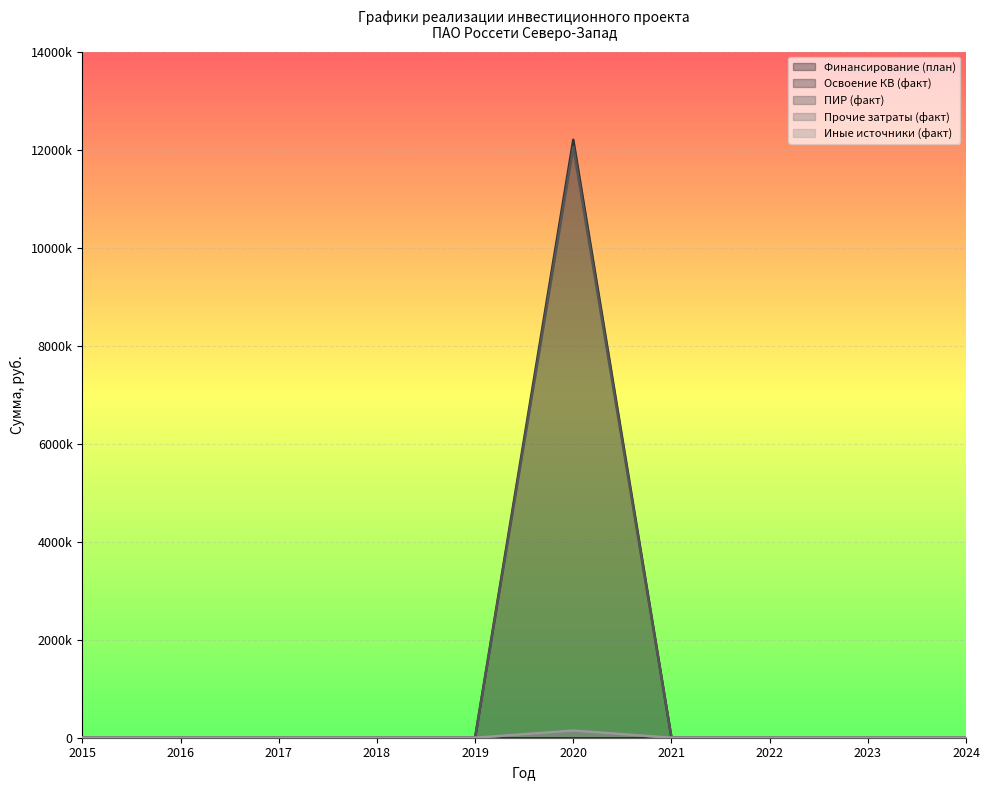

The Освоение КВ (факт) series shows 7943652 at 2017. True or false?

False